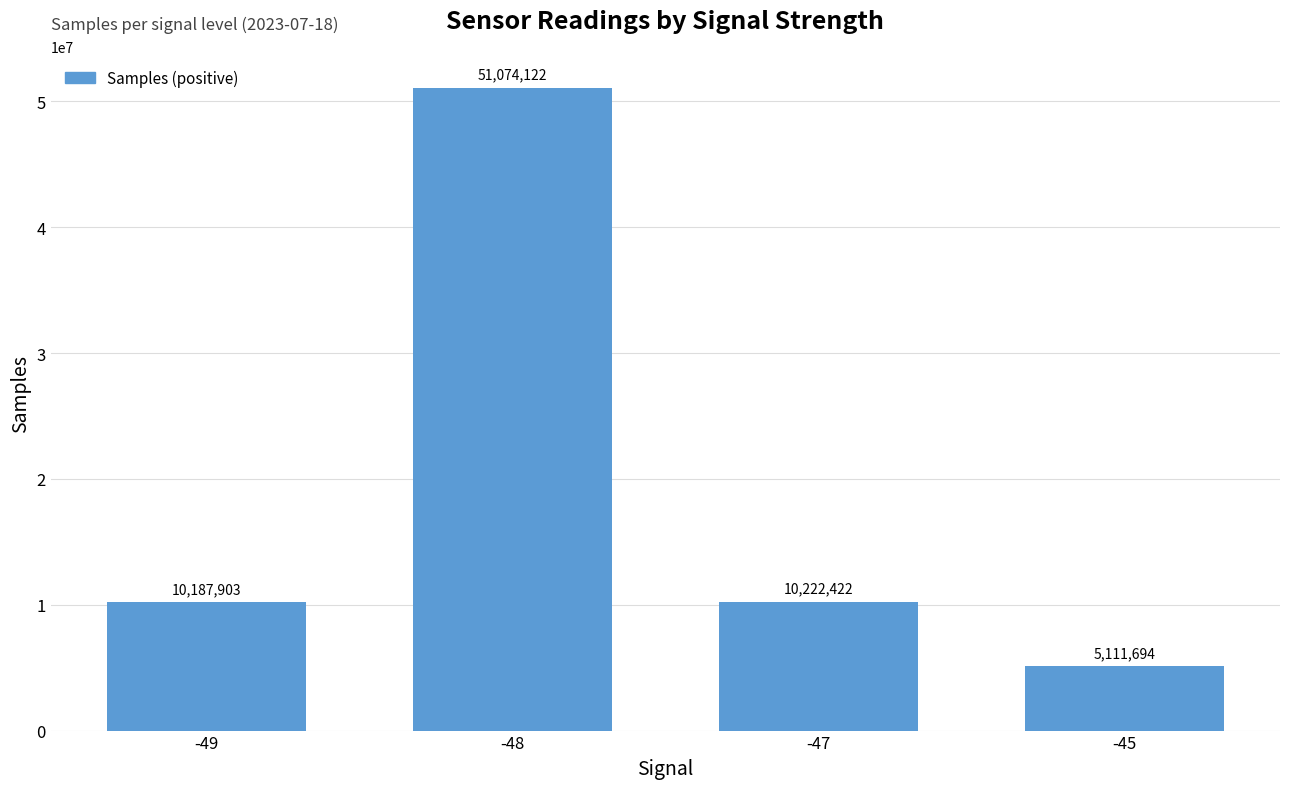

How many series are shown in this chart?

1